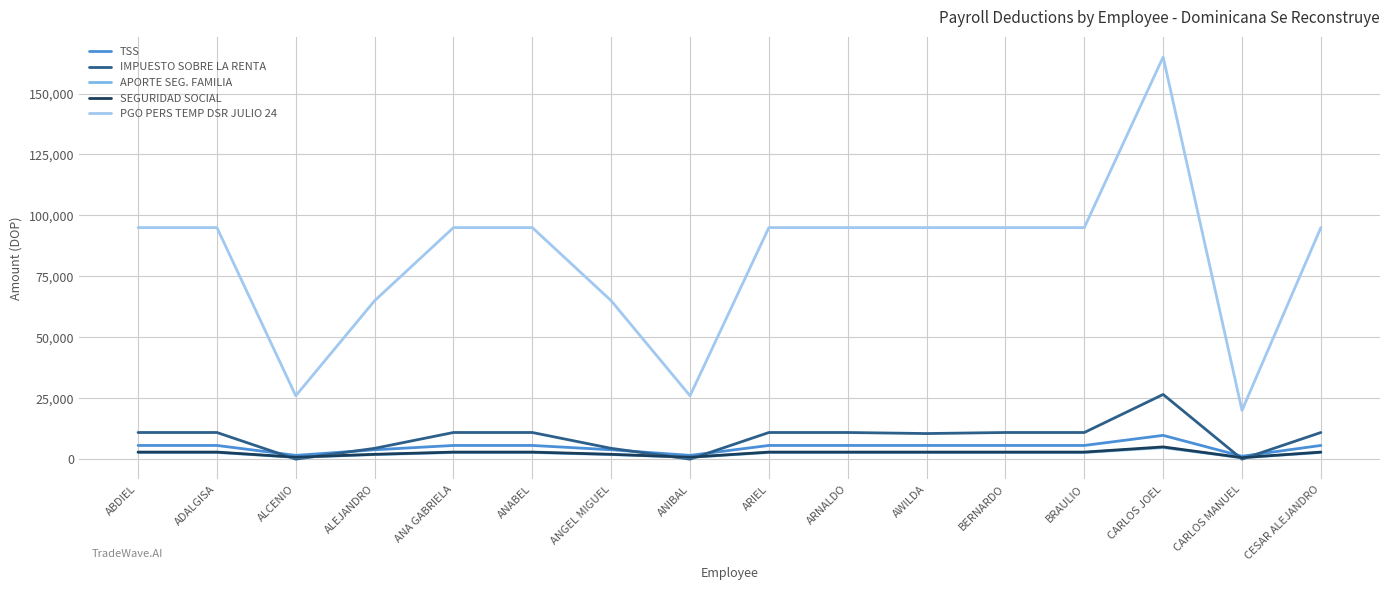

What is the maximum value shown in the chart?

165000.0